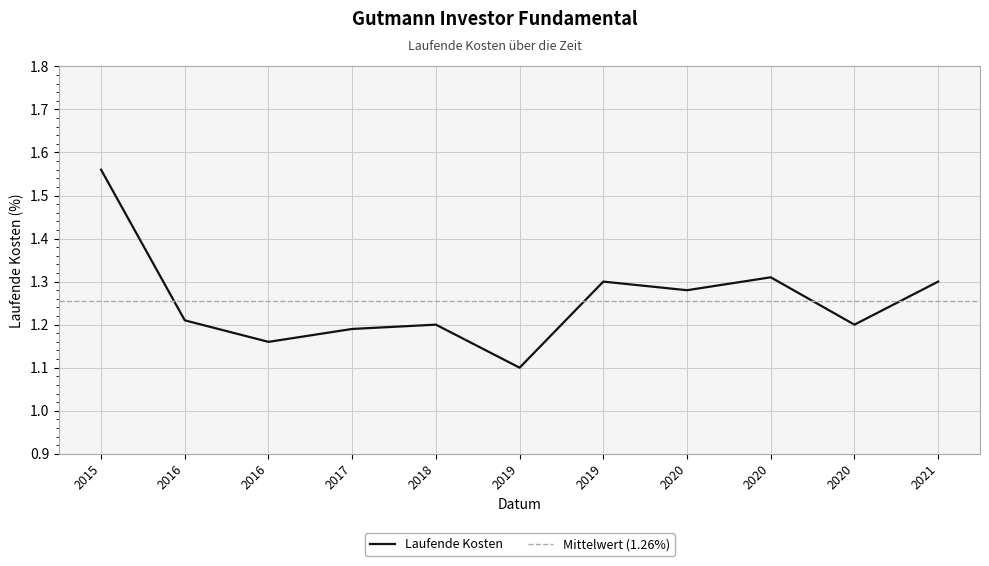

What is the difference between the maximum and second lowest values?

0.4